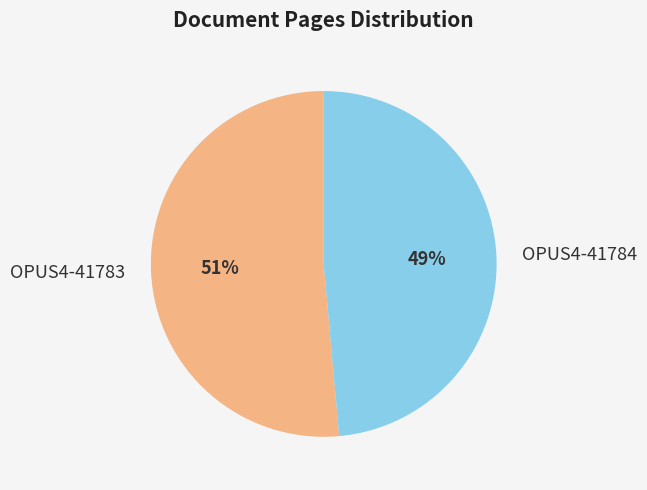

Which slice is the smallest?

OPUS4-41784